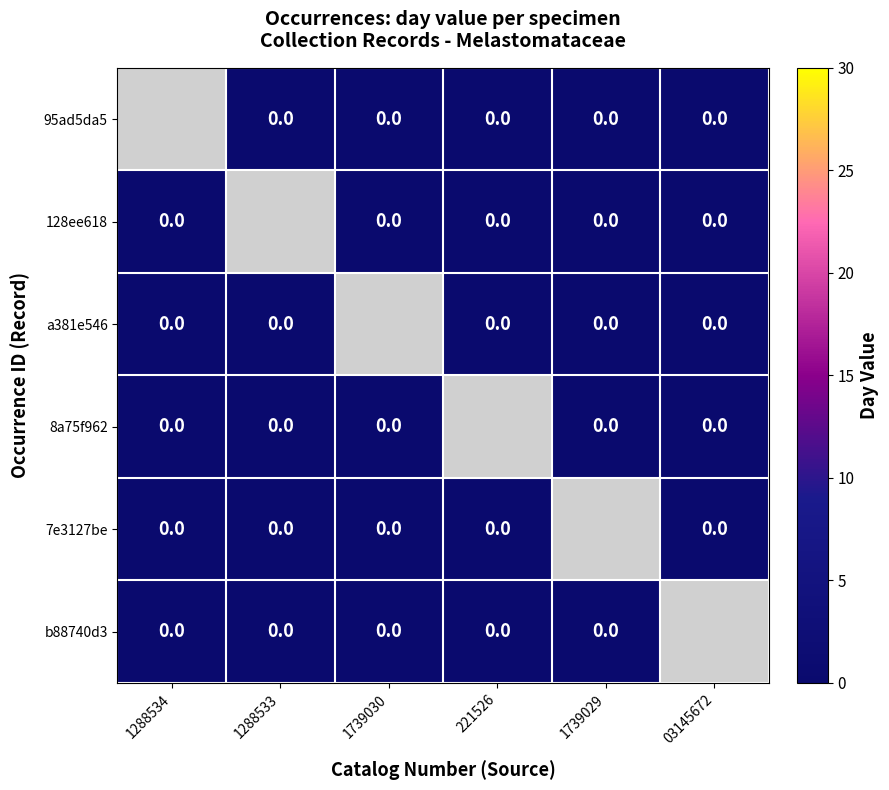

Is it true that a381e546 equals 0 at 221526?

True